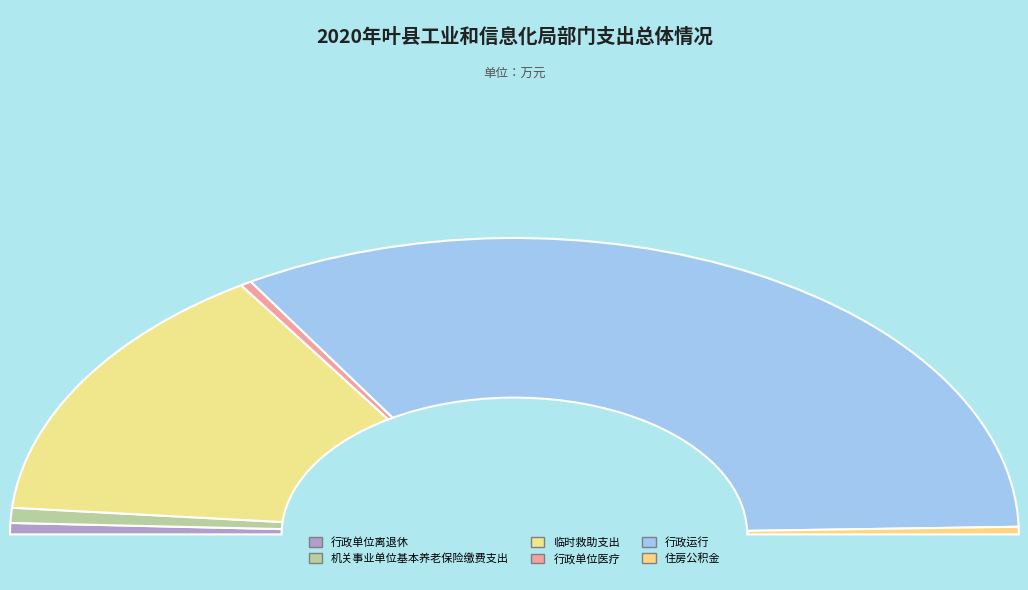

Which slice represents more than half of the pie?

行政运行